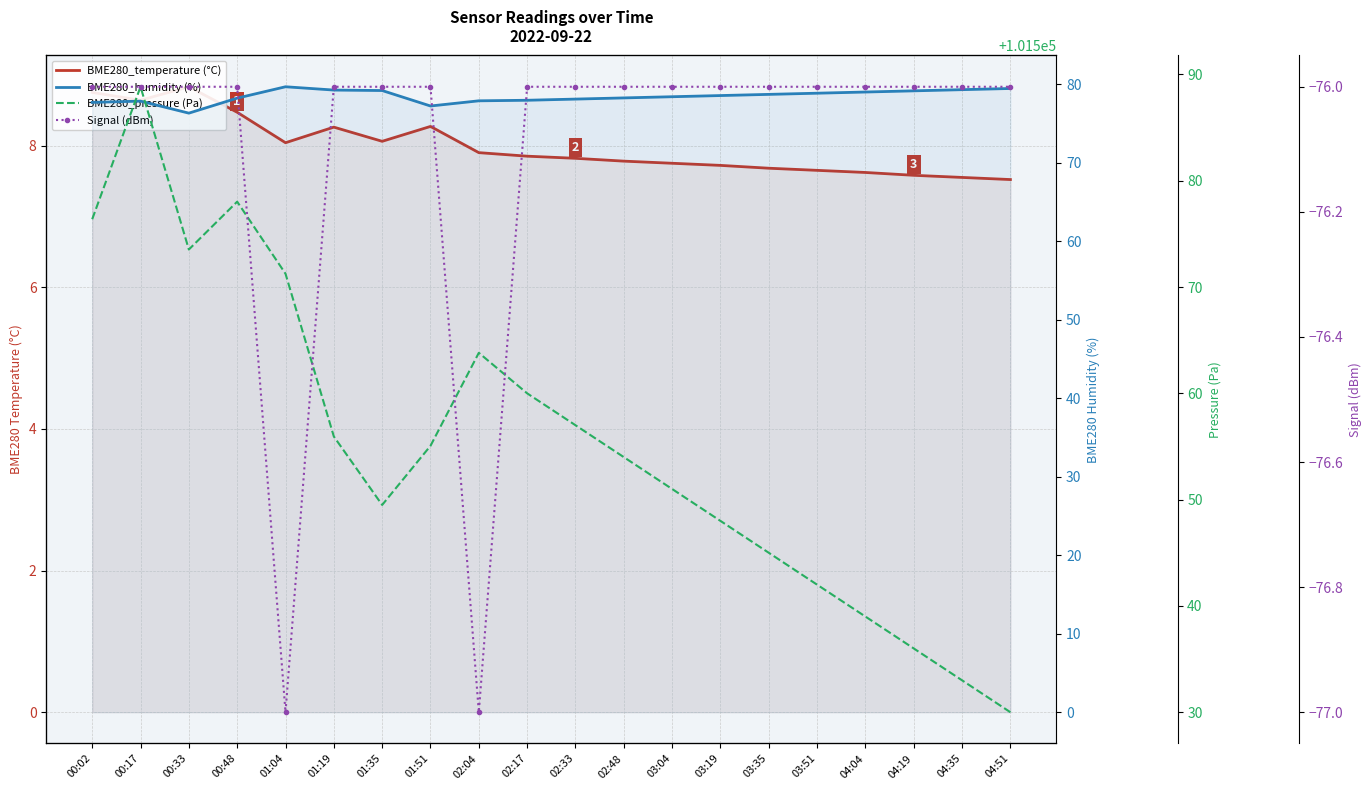

Which category has the highest value across all series?

00:17